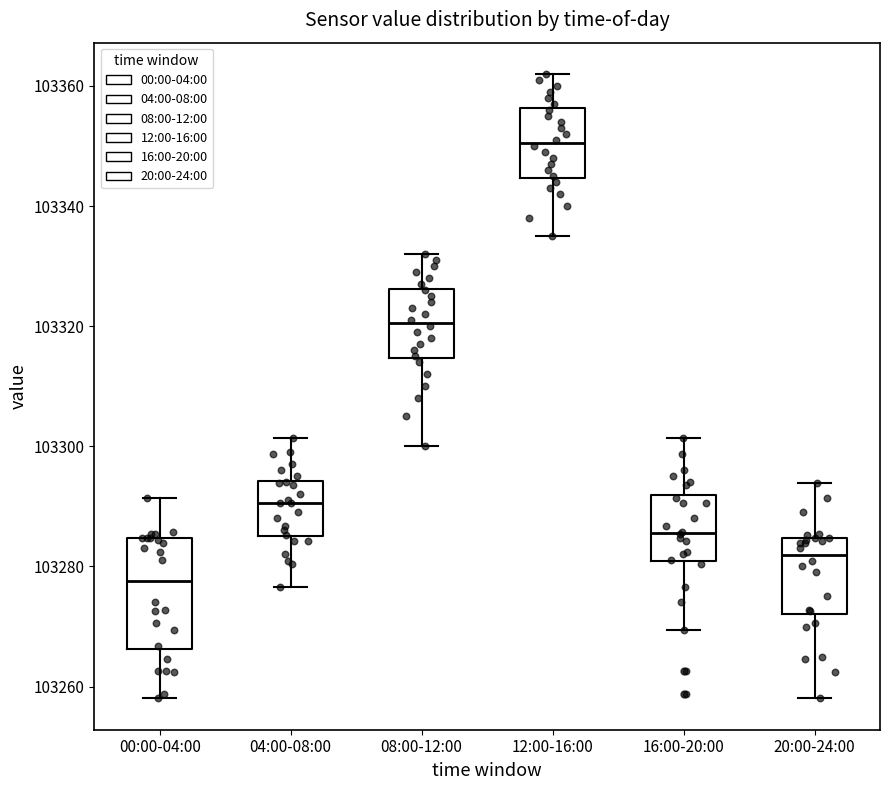

Where is the upper edge of the box for 20:00-24:00 on the y-axis? The values are not printed on the chart, so give them approximately, as read against the axis.

103284